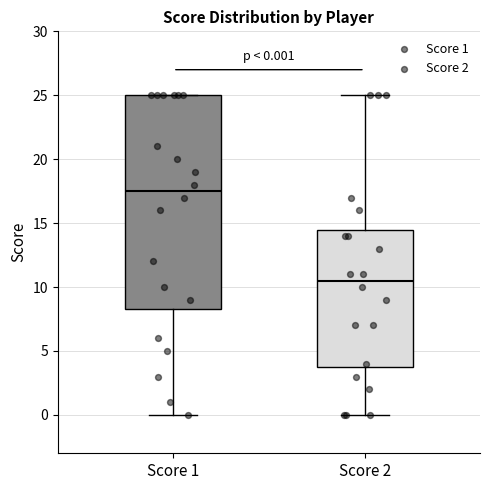

Comparing the boxes themselves (not the whiskers), which one is the tallest?

Score 1